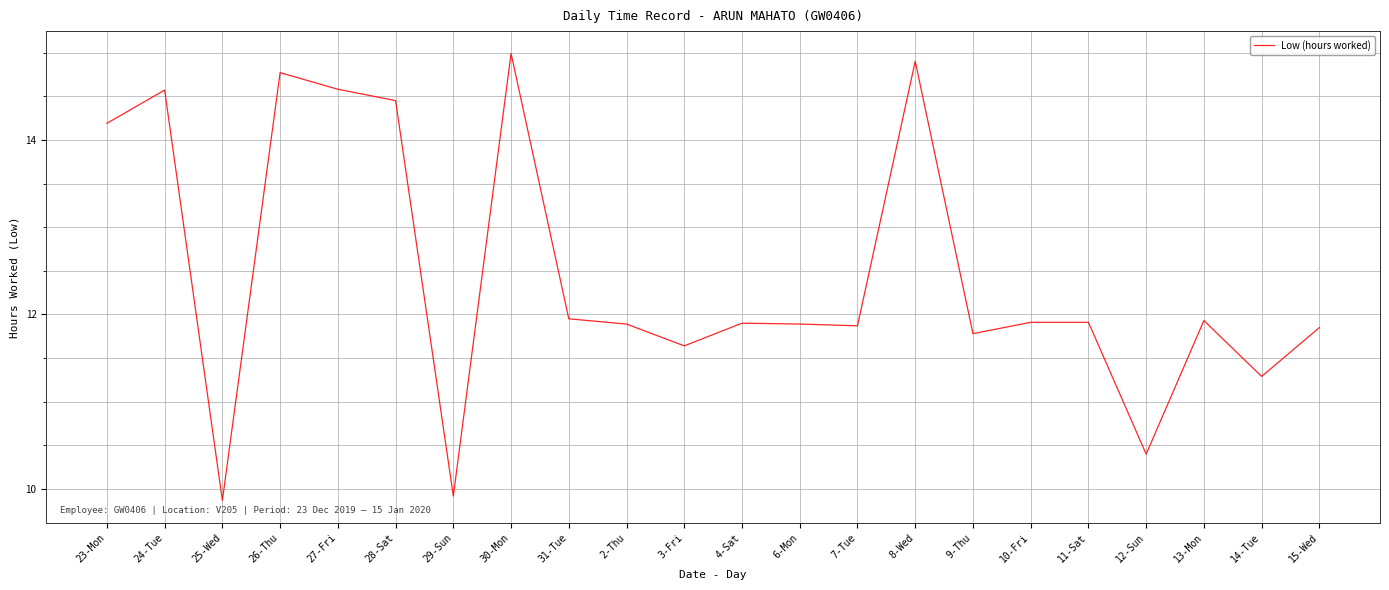

Is it true that the value at 14-Tue is 18.5?

False